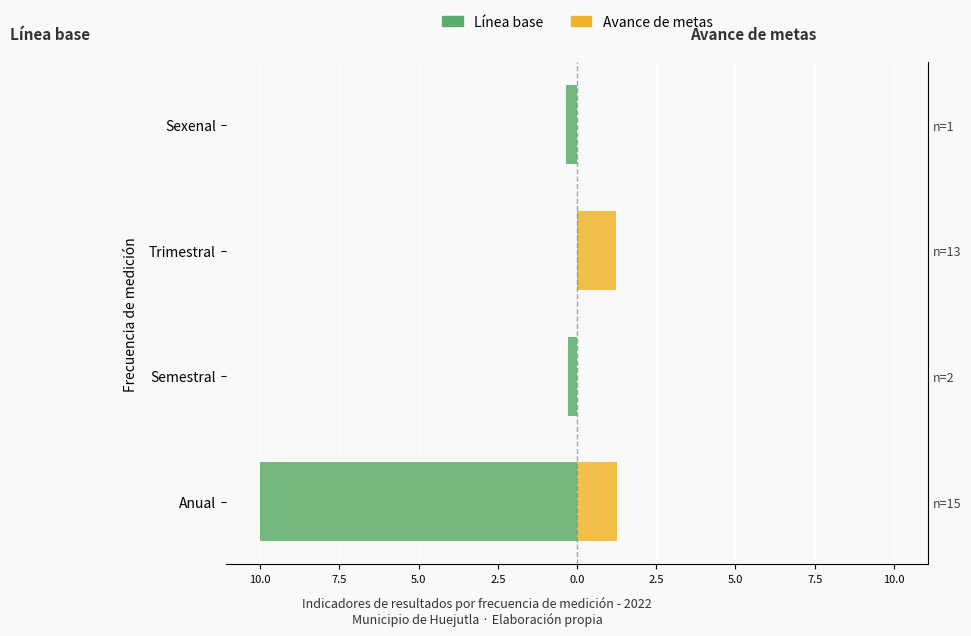

Which series changed the most between Anual and Semestral?

Línea base